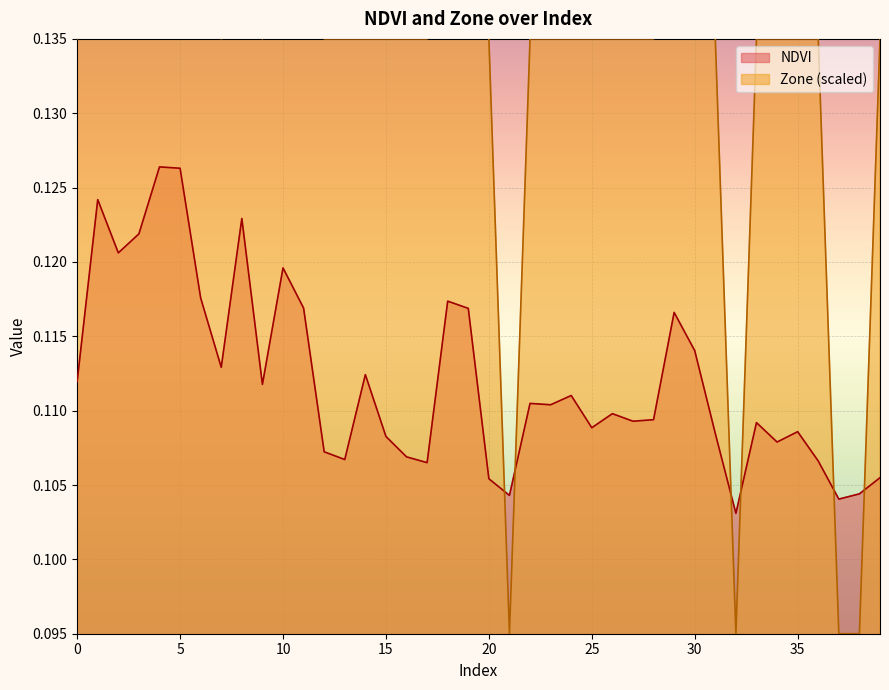

At which category does Zone reach its first local valley?

7